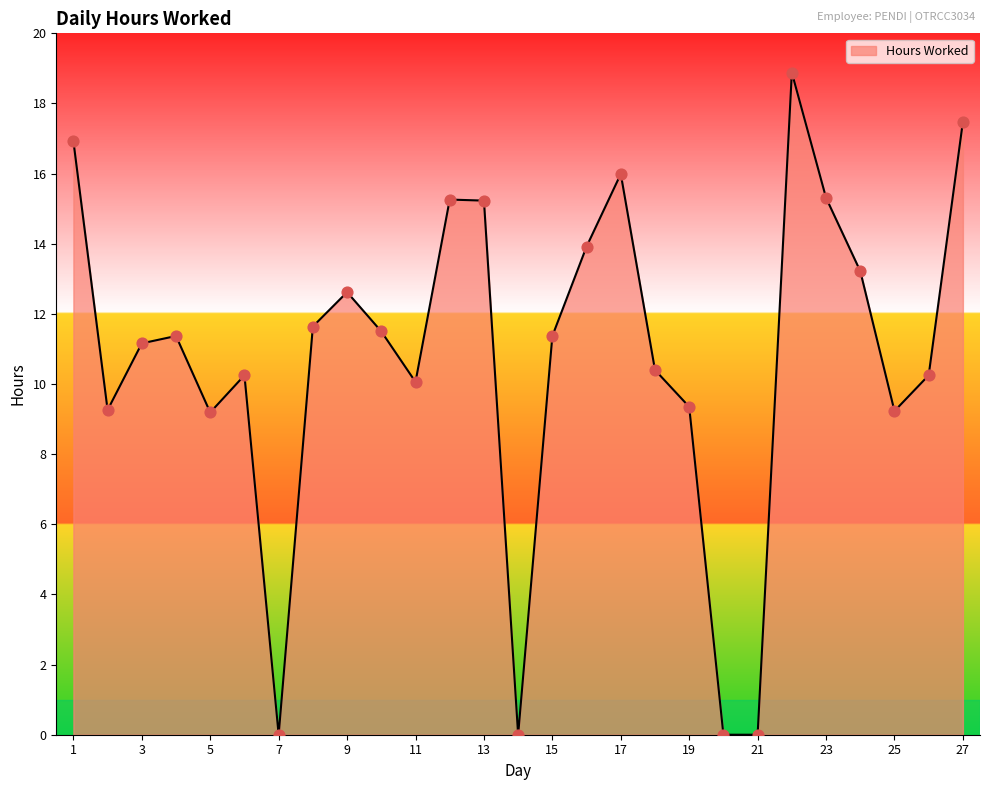

What is the maximum value shown in the chart?

18.9